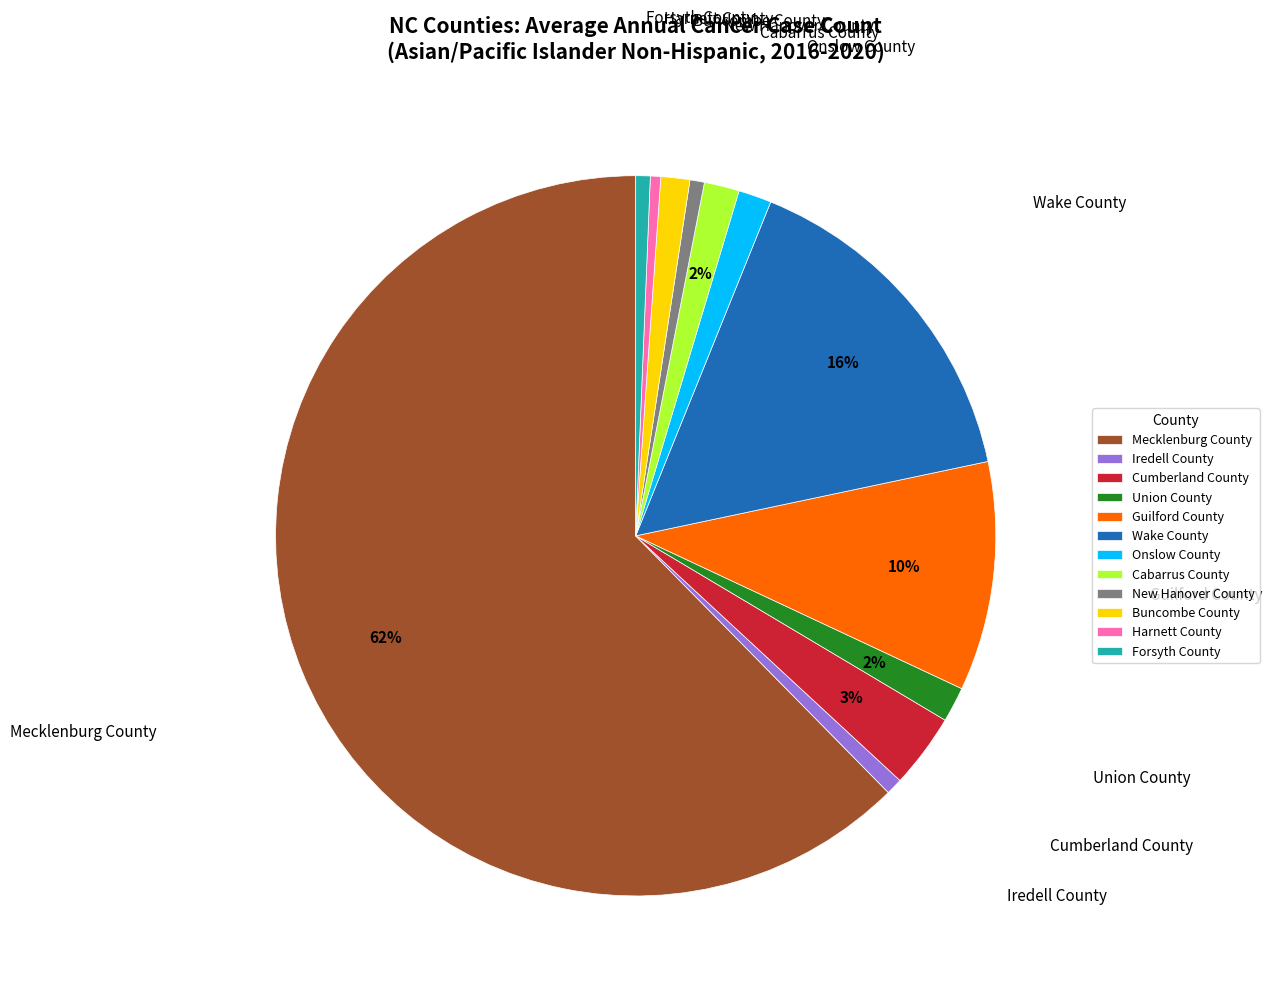

True or false: Guilford County accounts for 1% of the total.

False